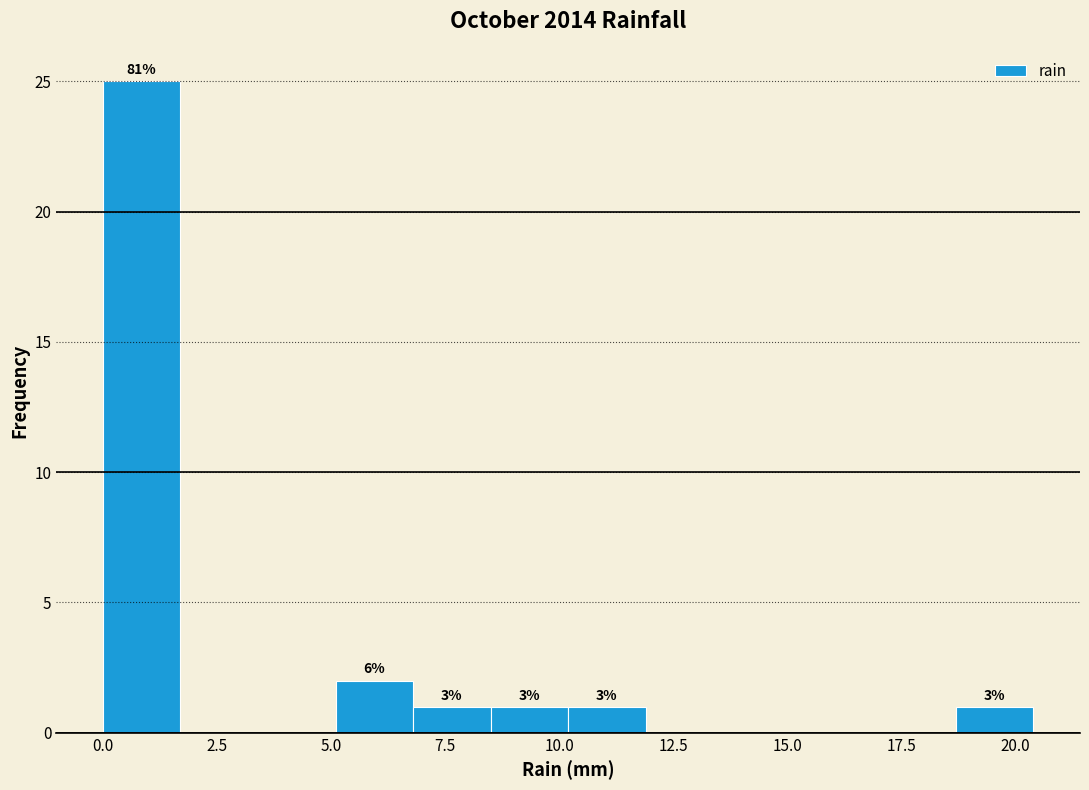

Around what value on the x-axis is the tallest bar? Give the approximate position of its centre, as read against the axis.

1.0